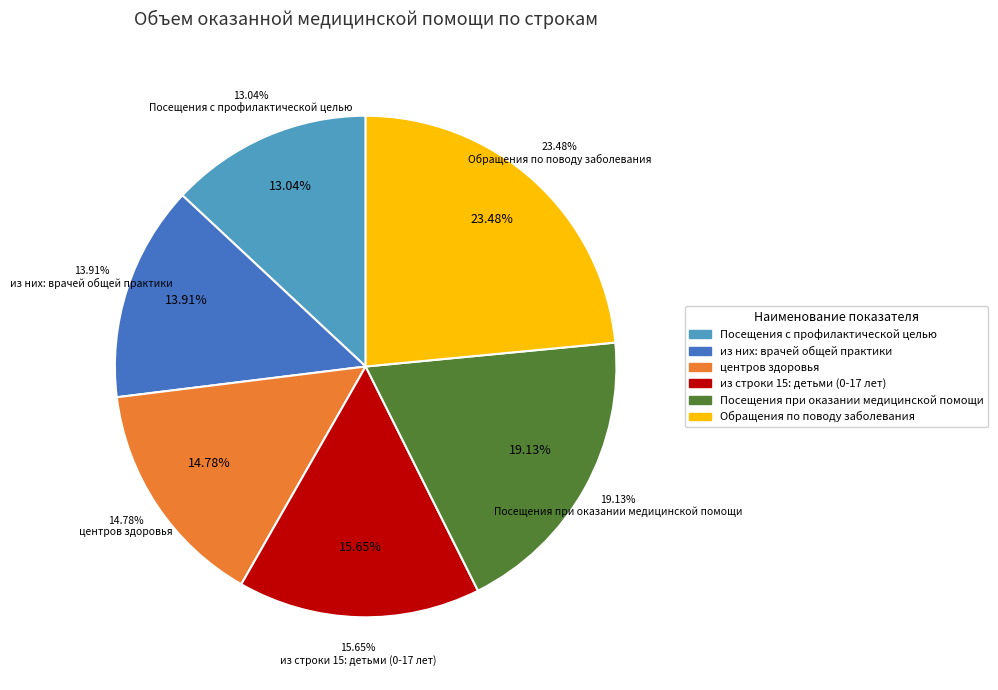

Between Обращения по поводу заболевания and Посещения с профилактической целью, which is larger?

Обращения по поводу заболевания